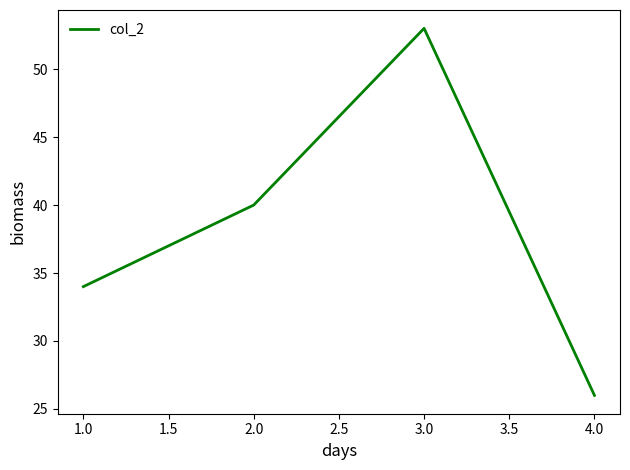

What position from the left is 3.0?

3